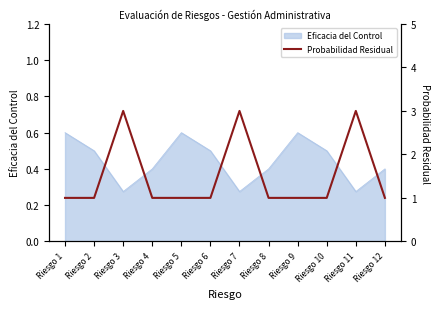

How many interior local peaks (higher than both neighbors) does the data have?

3